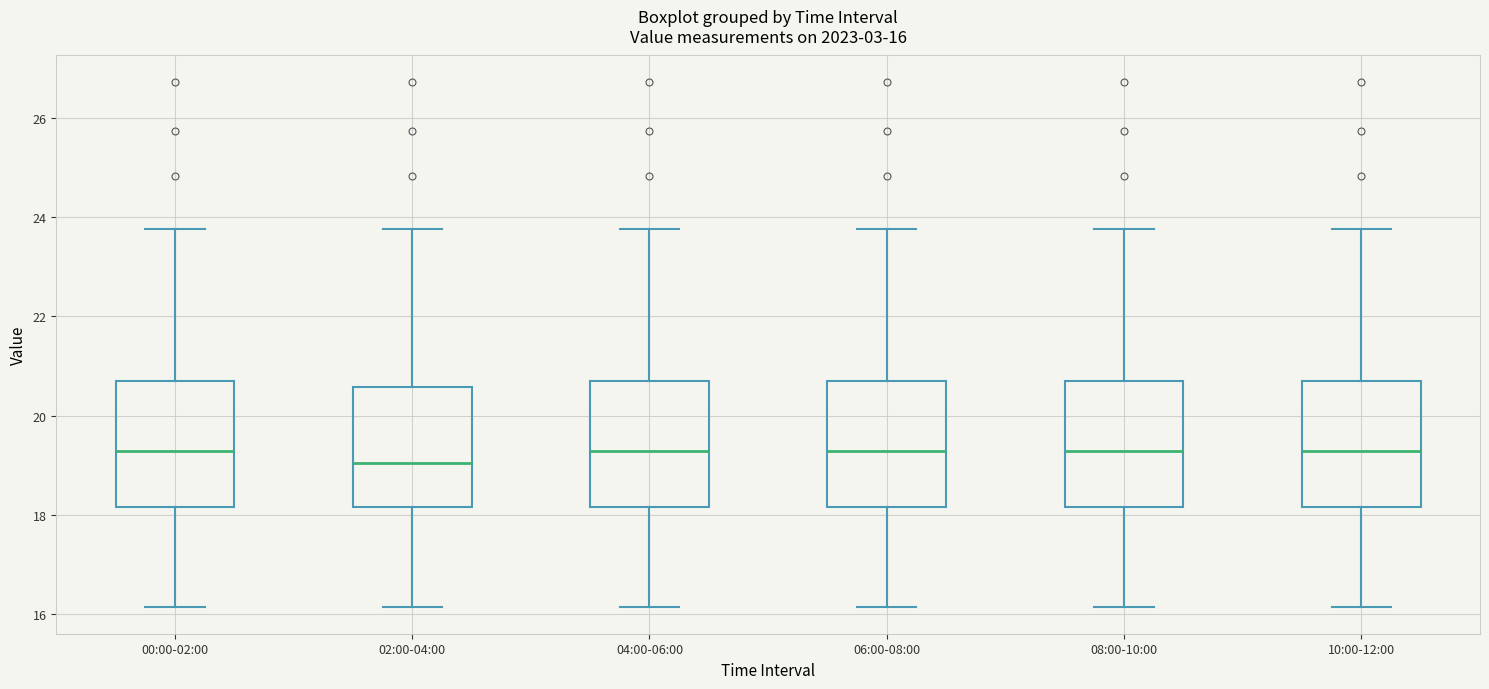

Which box's median line is the lowest?

02:00-04:00